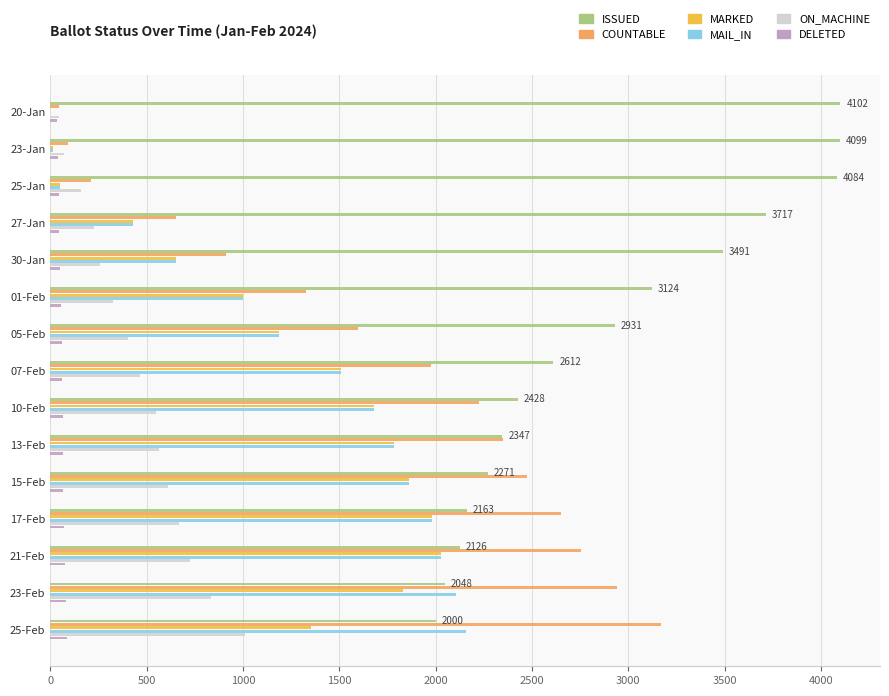

Which series has the largest total across all categories?

ISSUED